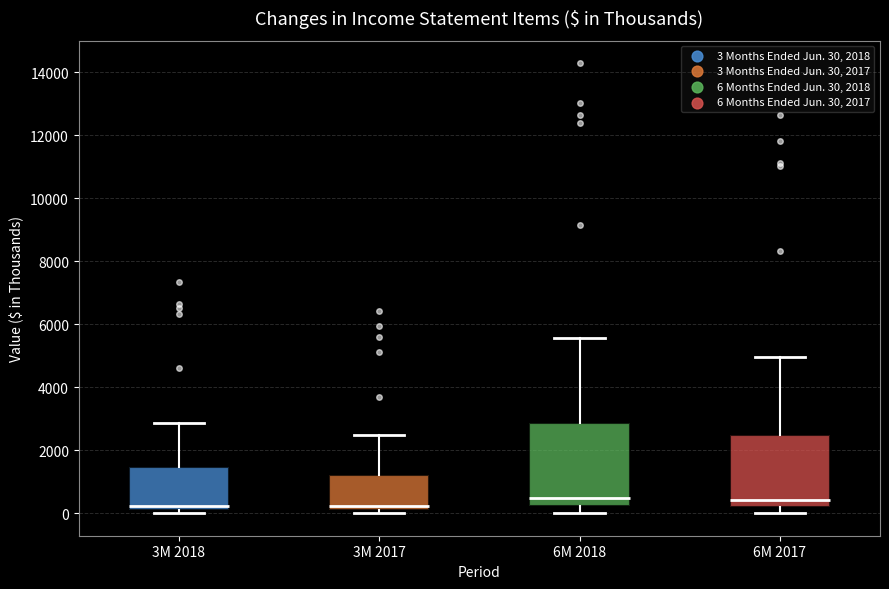

Reading left to right, read every box against the y-axis: the position of its median line, the range the box covers, and the ends of its whiskers. The values are not printed on the chart, so give them approximately, as read against the axis.

3M 2018: median 200 (just above the box's lower edge), box 200 to 1400, whiskers 0 to 2800
3M 2017: median 200 (just above the box's lower edge), box 200 to 1200, whiskers 0 to 2400
6M 2018: median 400, box 200 to 2800, whiskers 0 to 5600
6M 2017: median 400, box 200 to 2400, whiskers 0 to 5000